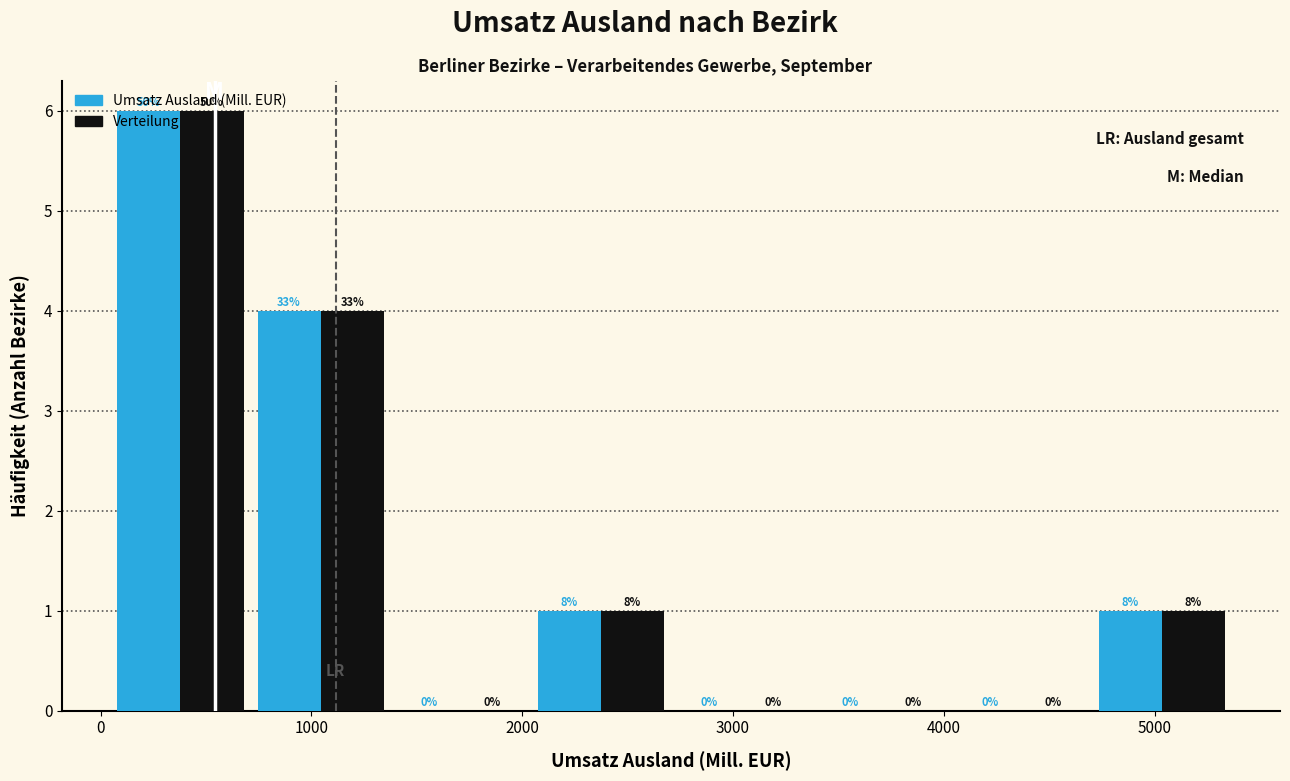

In the Verteilung series, which range on the x-axis has the tallest bar?

0 to 700